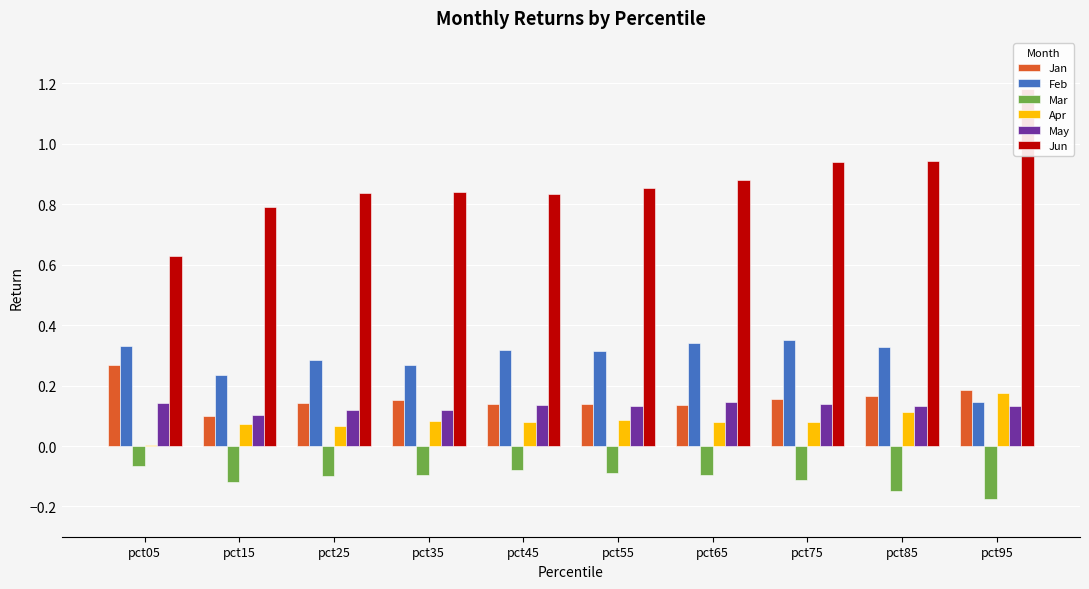

The May series shows 0.1 at pct75. True or false?

True